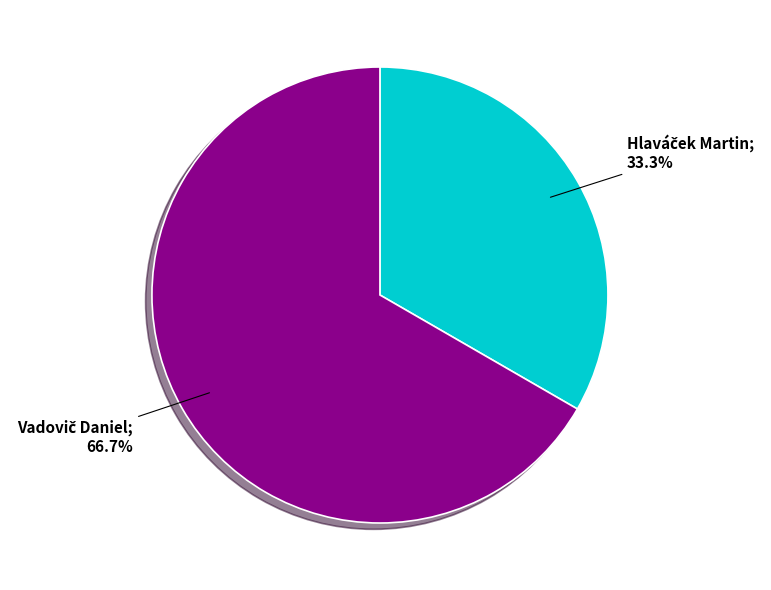

How many segments does this pie chart have?

2